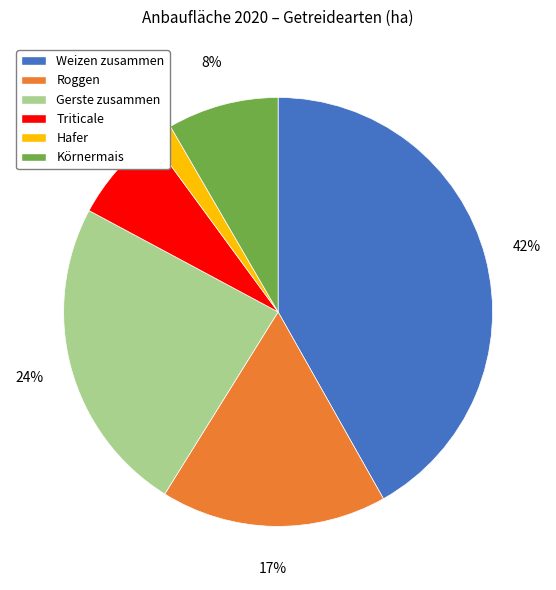

To the nearest percent, what percentage of the pie is Roggen?

17%